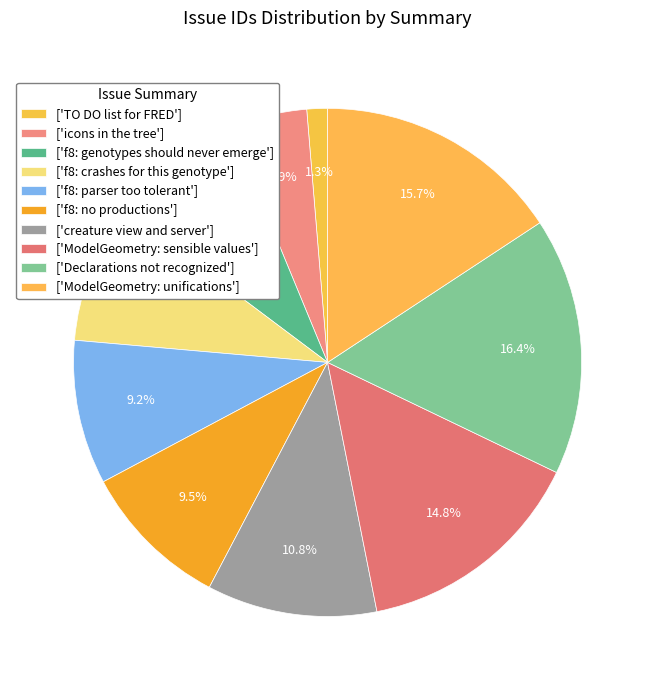

How many segments does this pie chart have?

10